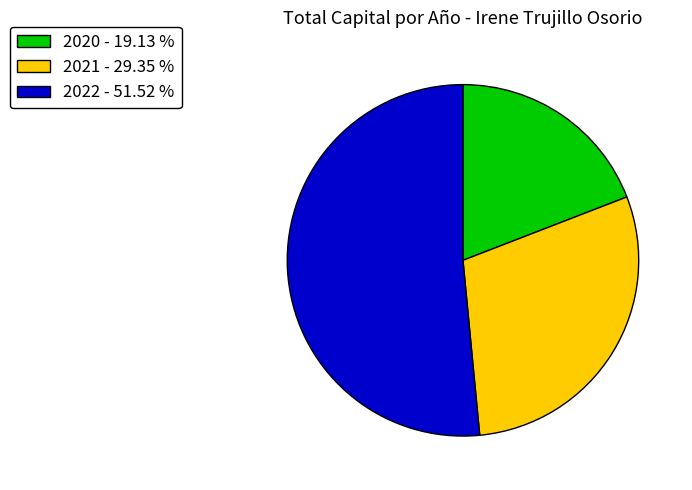

Is 2021 the majority of the pie?

No